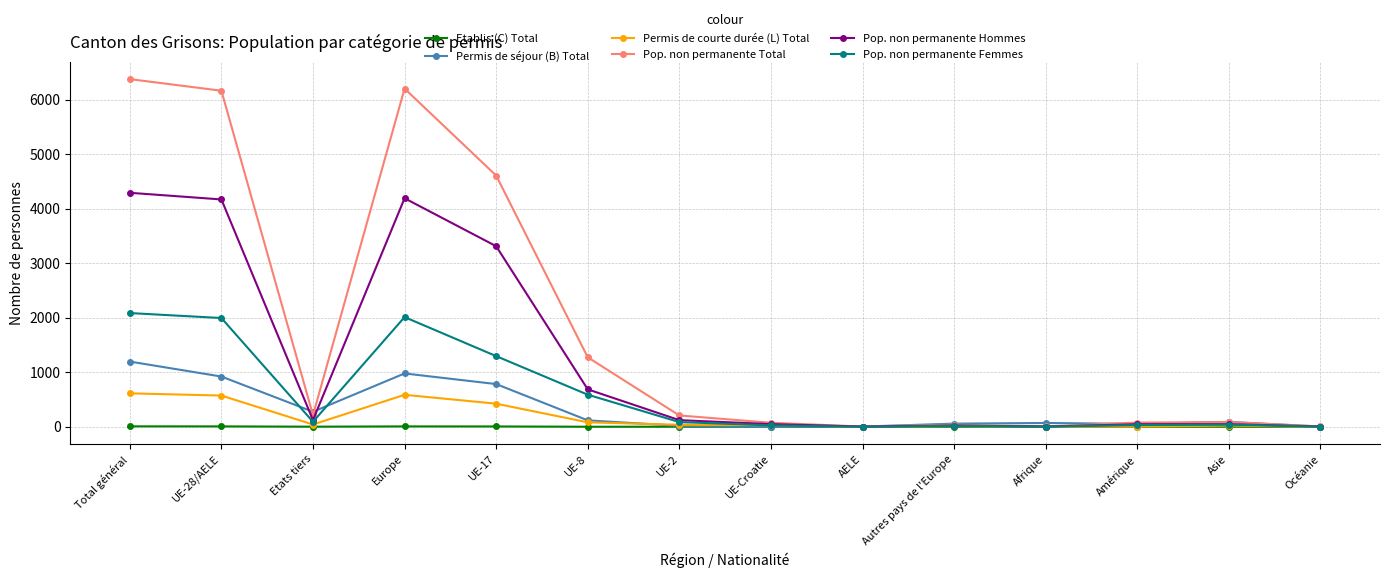

What are all the series names shown in the legend?

Etablis (C) Total, Permis de séjour (B) Total, Permis de courte durée (L) Total, Pop. non permanente Total, Pop. non permanente Hommes, Pop. non permanente Femmes